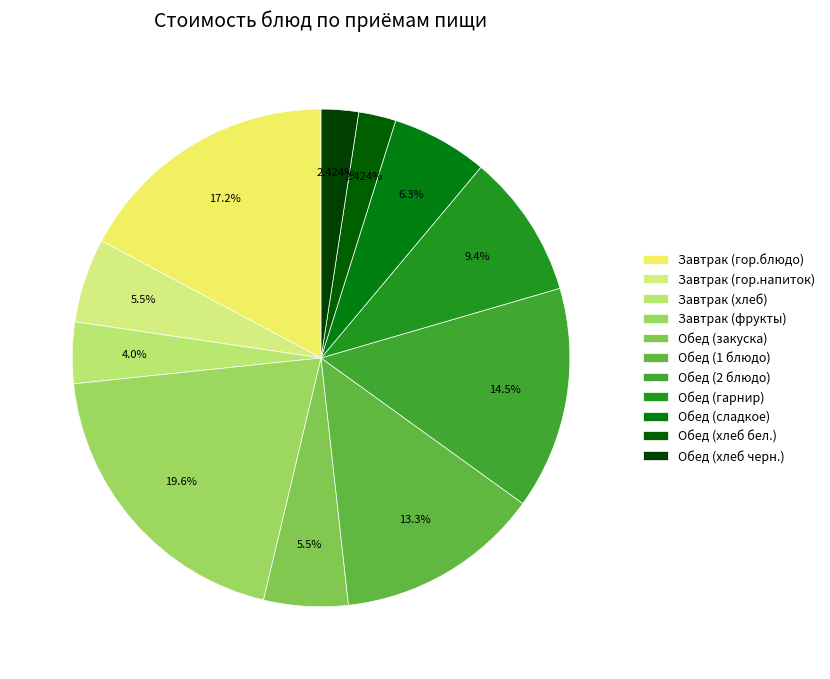

To the nearest percent, what percentage of the pie is Завтрак (гор.блюдо)?

17%